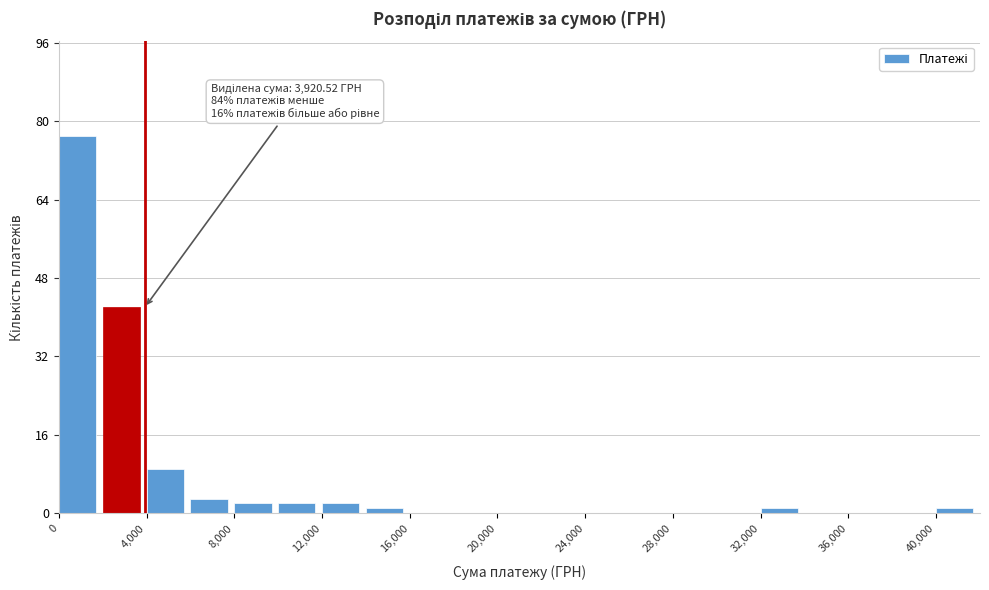

Over which range of the x-axis is the bar tallest?

0 to 2000